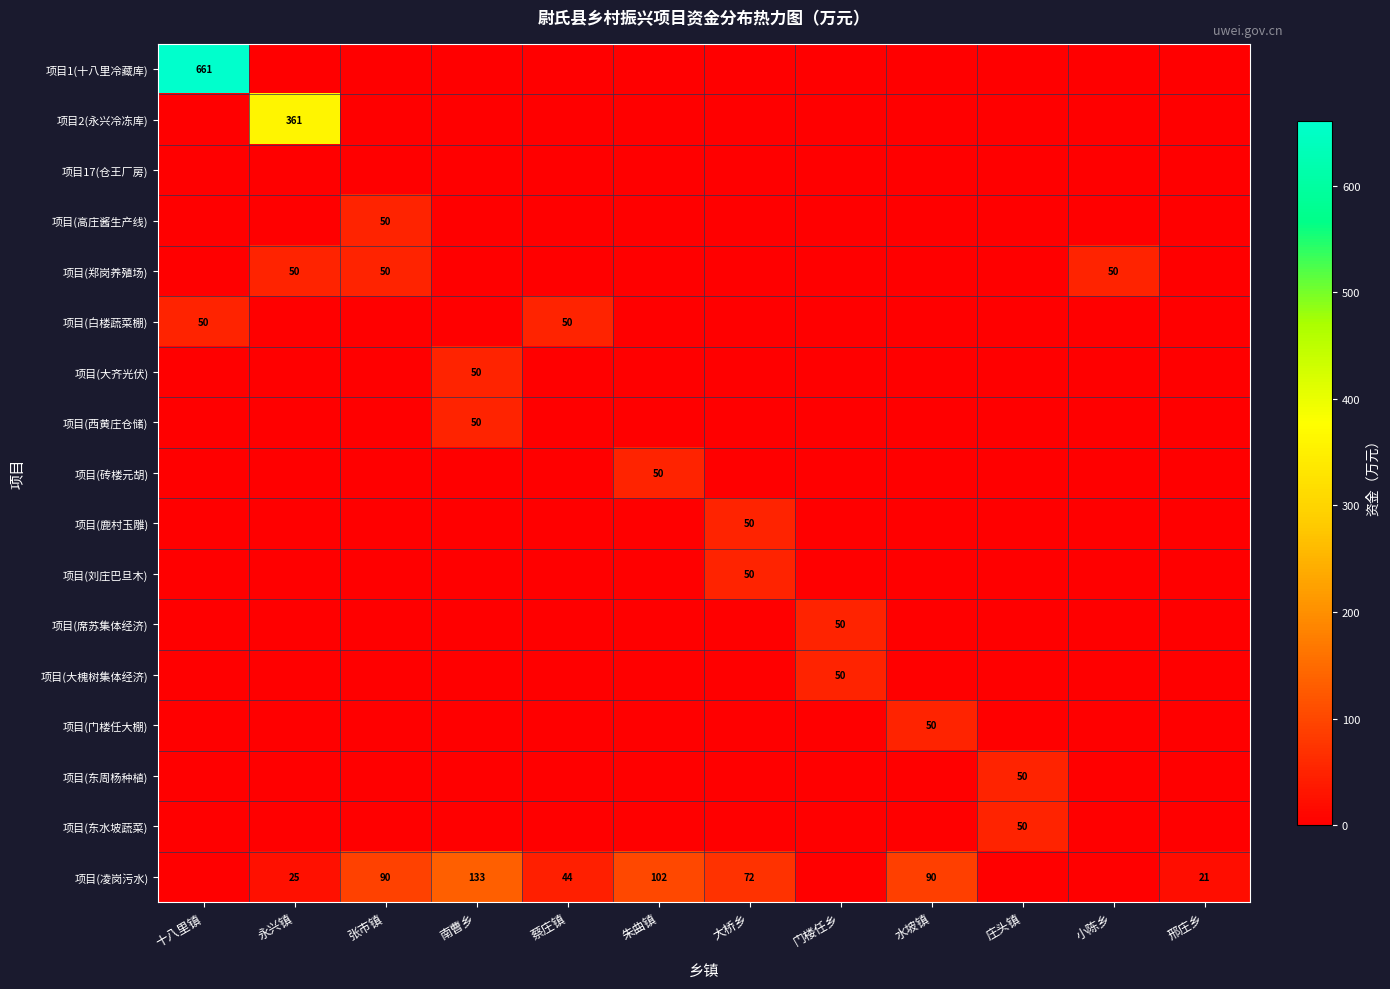

List the series in order of their peak value, lowest first.

项目17(仓王厂房), 项目(高庄酱生产线), 项目(郑岗养殖场), 项目(白楼蔬菜棚), 项目(大齐光伏), 项目(西黄庄仓储), 项目(砖楼元胡), 项目(鹿村玉雕), 项目(刘庄巴旦木), 项目(席苏集体经济), 项目(大槐树集体经济), 项目(门楼任大棚), 项目(东周杨种植), 项目(东水坡蔬菜), 项目(凌岗污水), 项目2(永兴冷冻库), 项目1(十八里冷藏库)